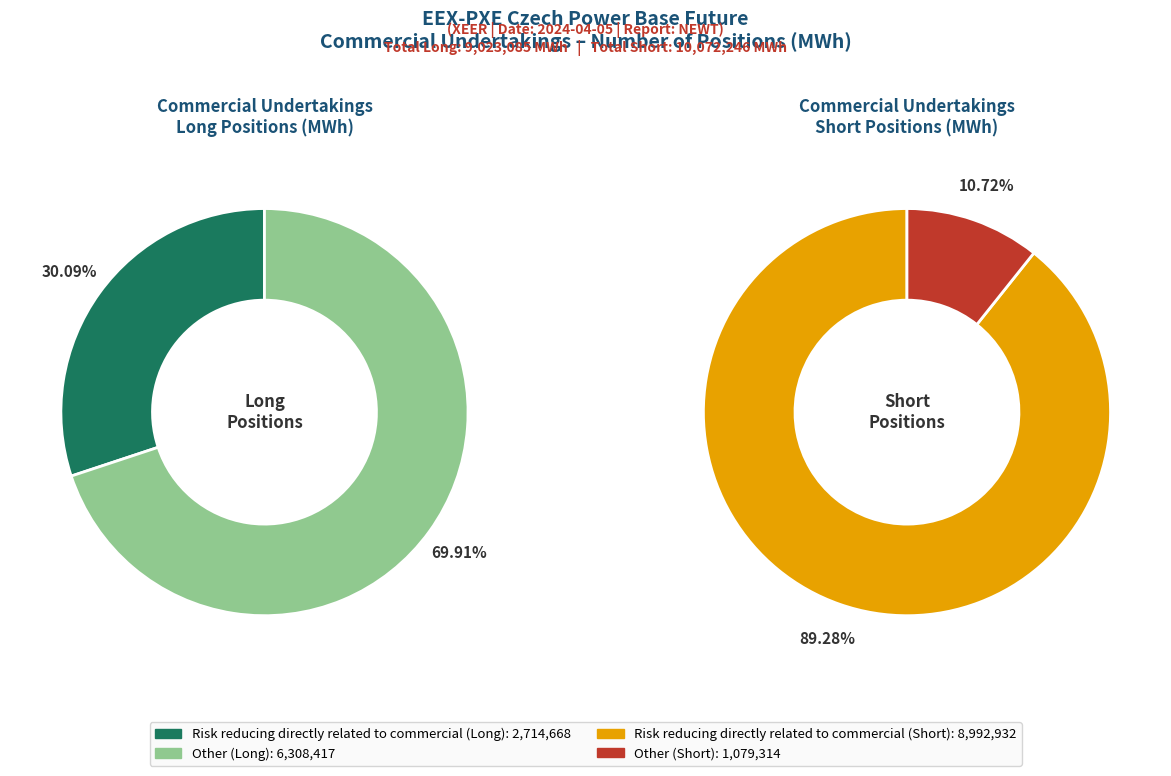

What percentage is the Risk reducing directly related to commercial slice, to the nearest percent?

30%